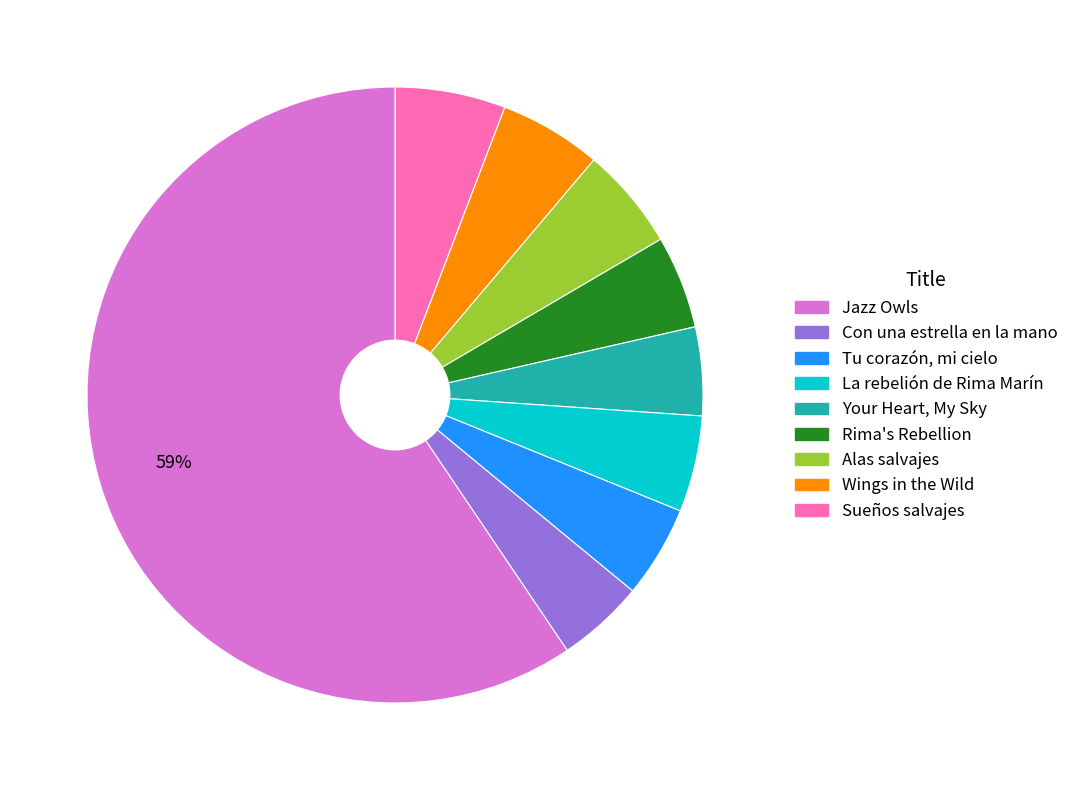

Does any single category account for the majority?

Yes